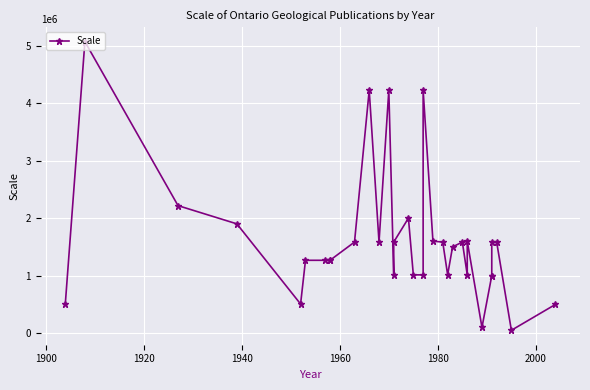

How many lines are shown in the chart?

1